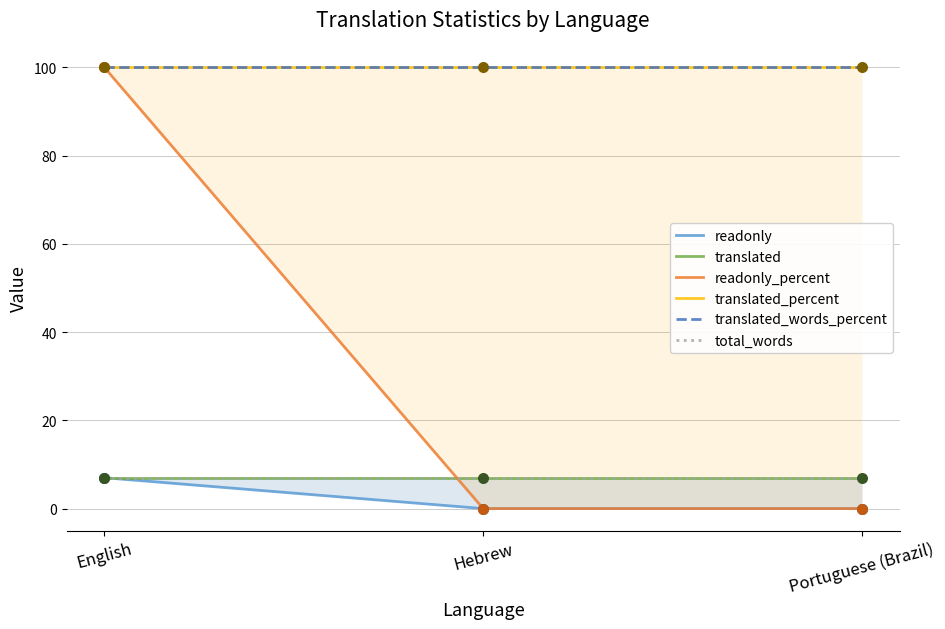

Which series has the largest Y range (max minus min)?

readonly_percent